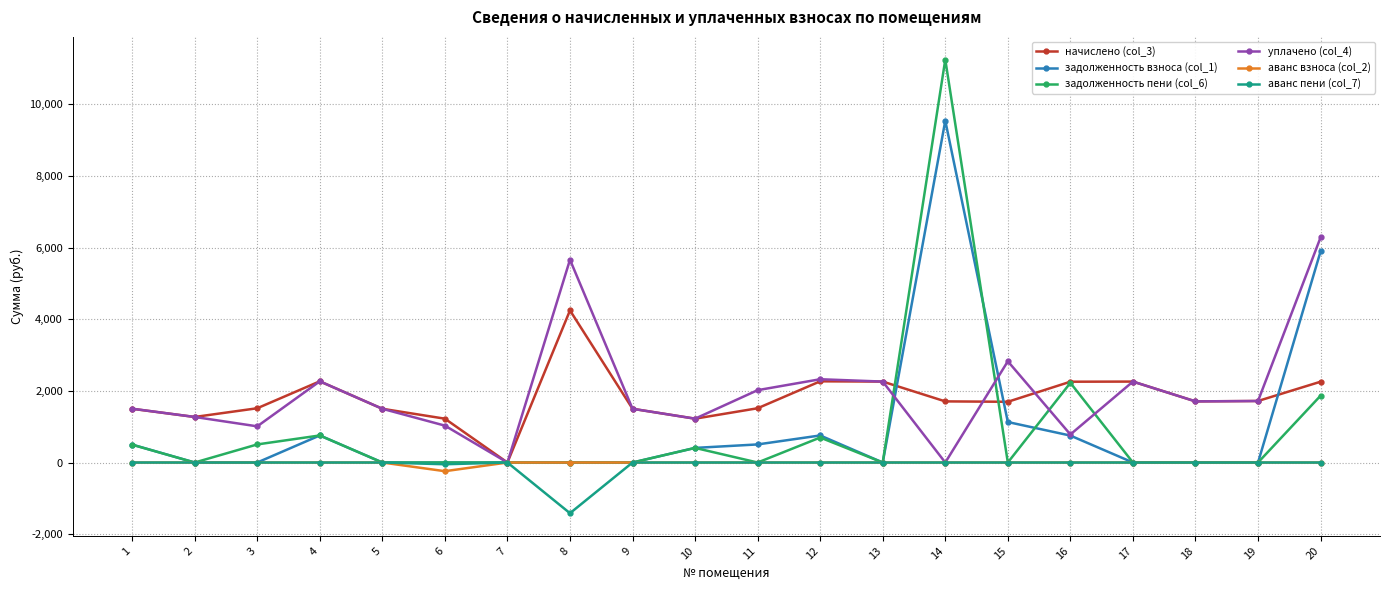

How many lines are shown in the chart?

6